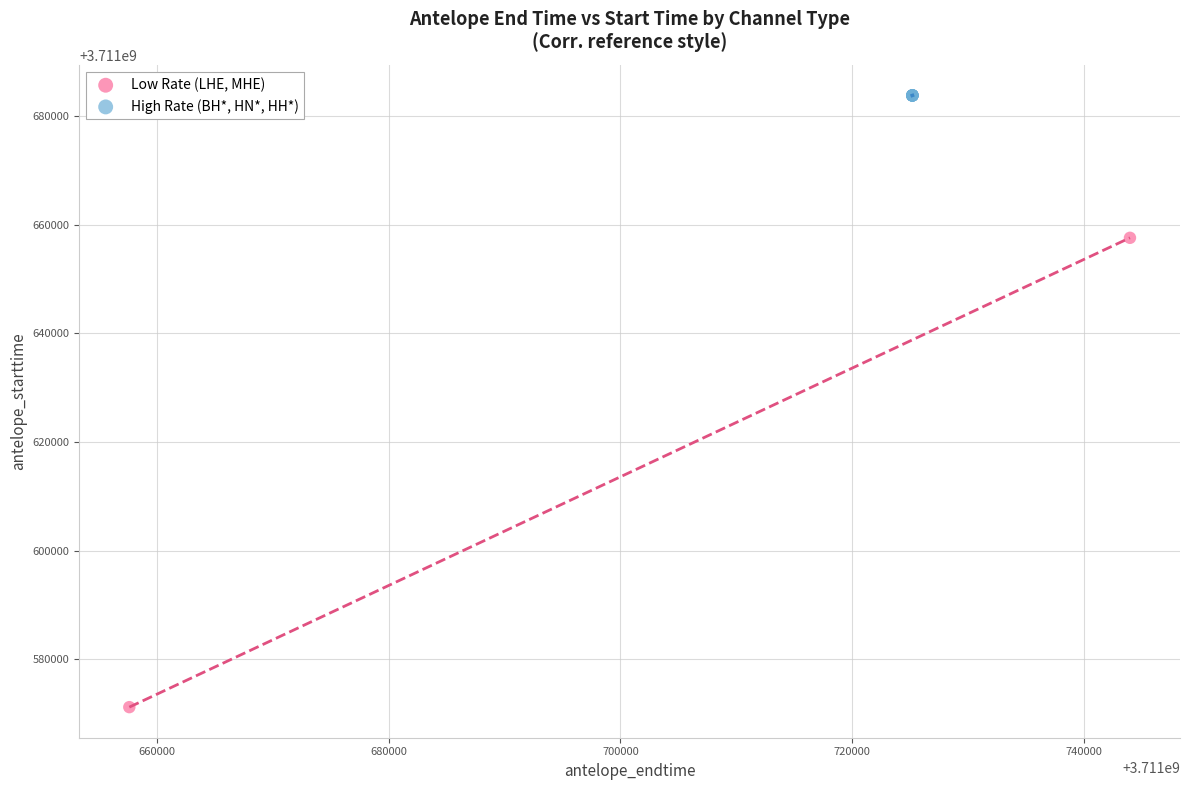

Which series has the widest spread of Y values?

Low Rate (LHE, MHE)